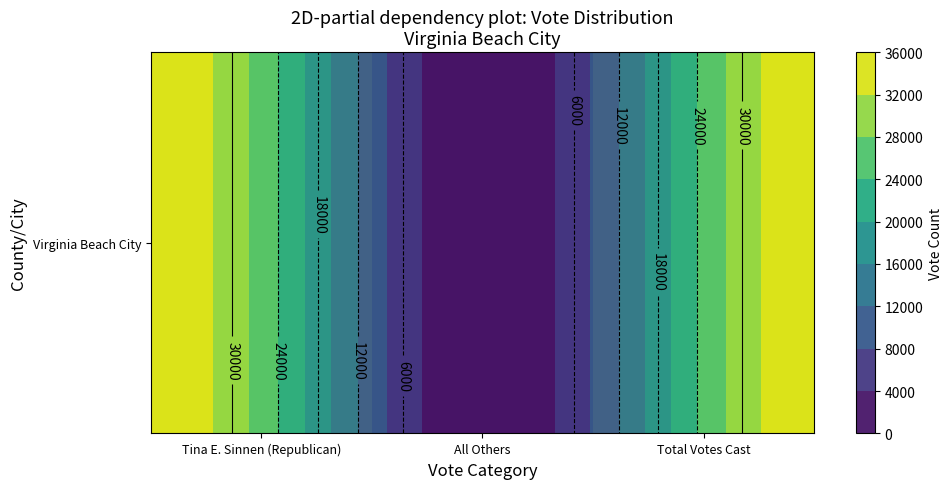

Reading left to right, transcribe all the data shown in this chart.

Tina E. Sinnen (Republican)=35101	All Others=457	Total Votes Cast=35558